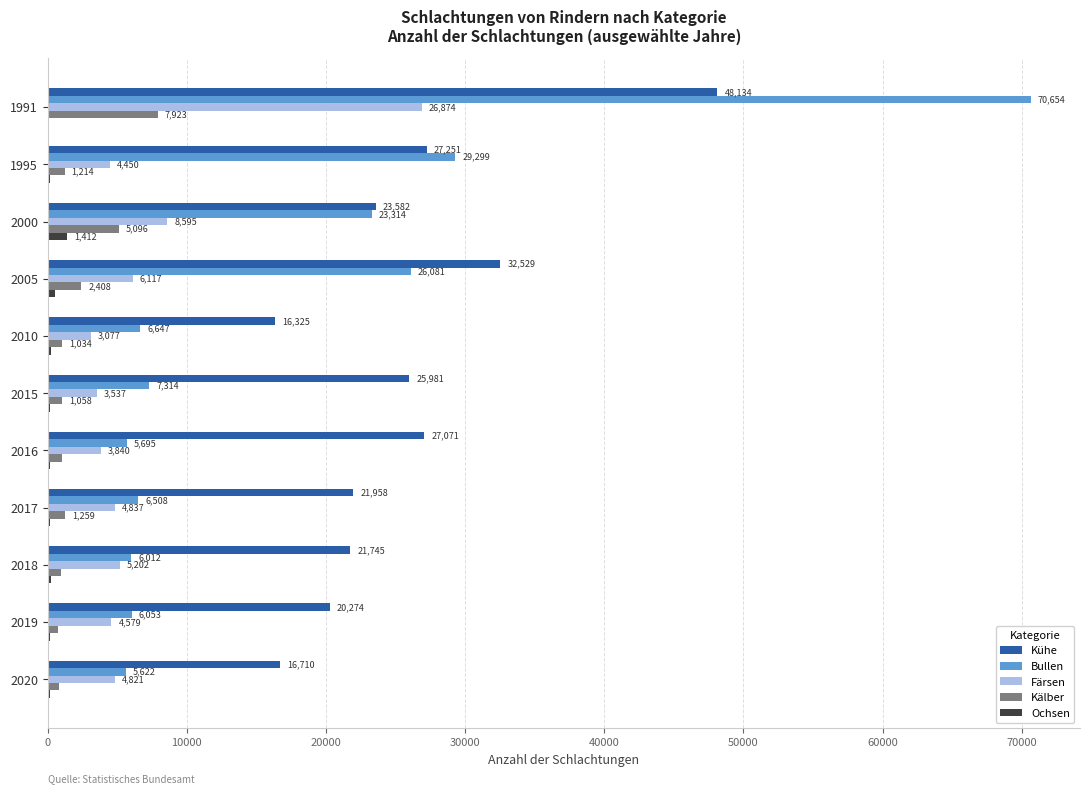

At which category is the sum across all series the highest?

1991